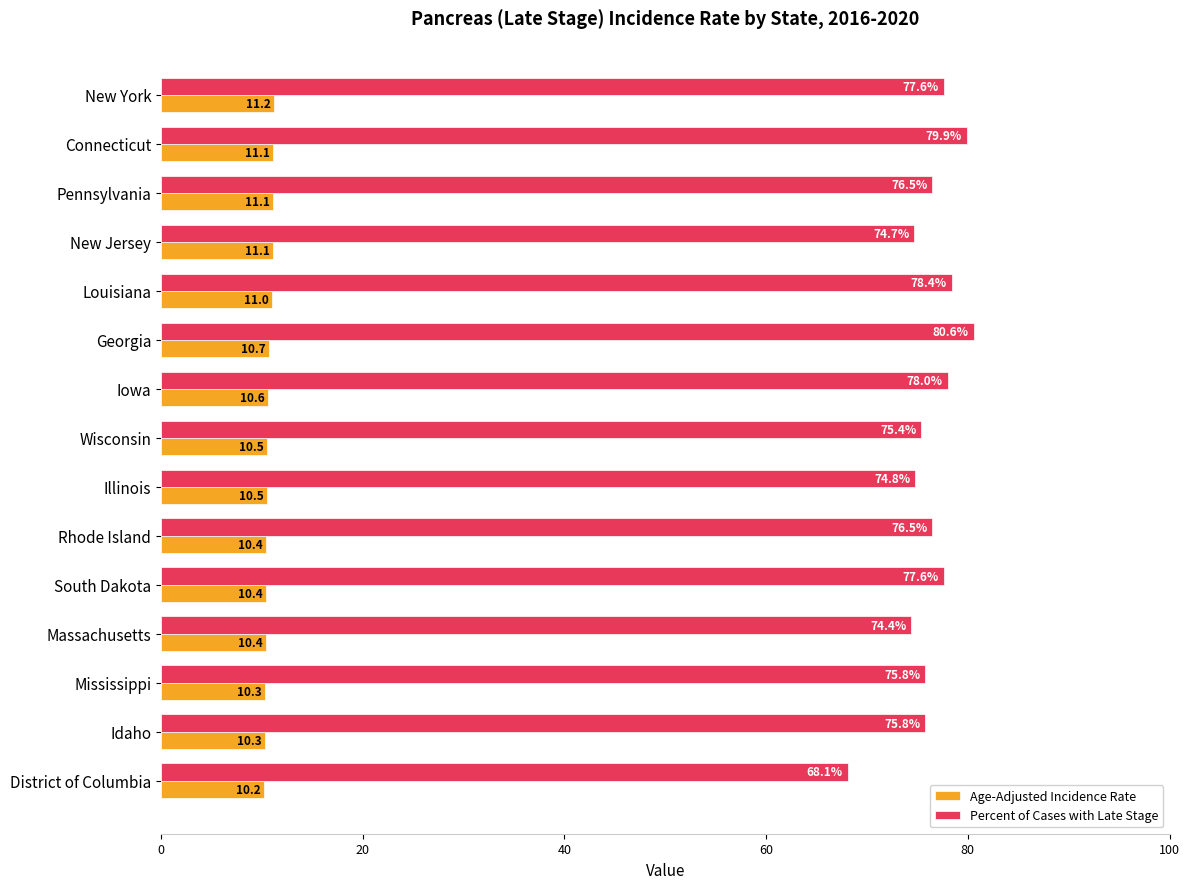

Is the value of Age-Adjusted Incidence Rate at New Jersey greater than the value of Percent of Cases with Late Stage at South Dakota?

No